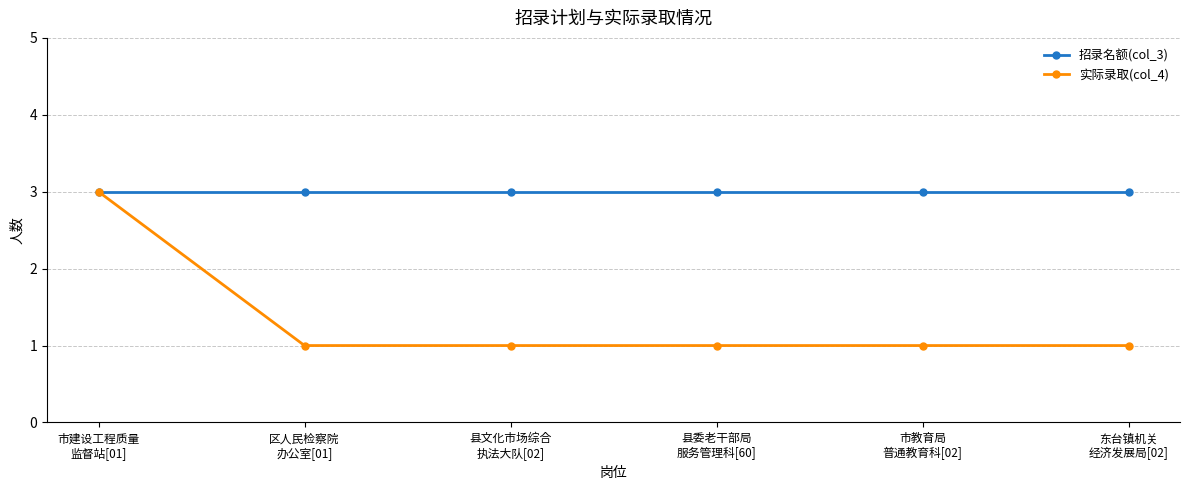

What is the spread (max minus min) of values at 东台镇机关
经济发展局[02]?

2